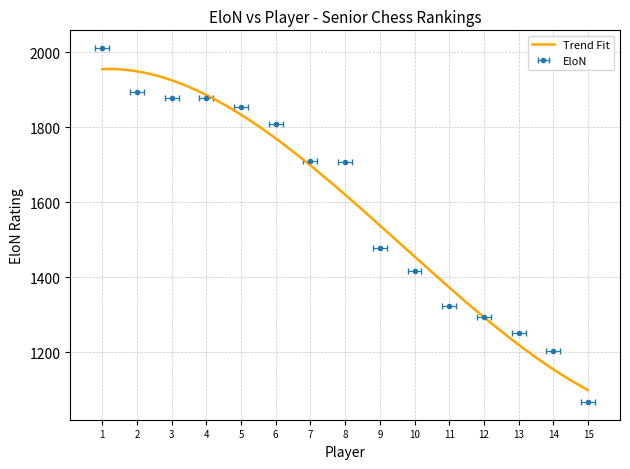

How many data points are less than 1707?

7